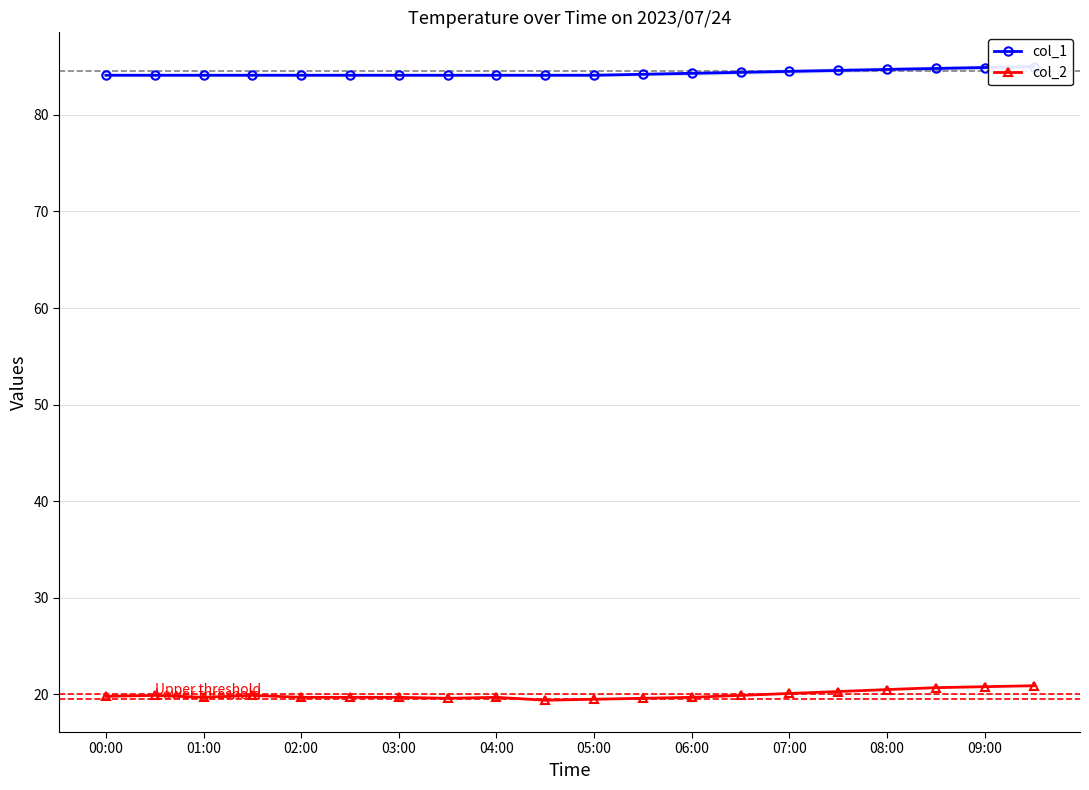

List the series in order of their peak value, lowest first.

col_2, col_1